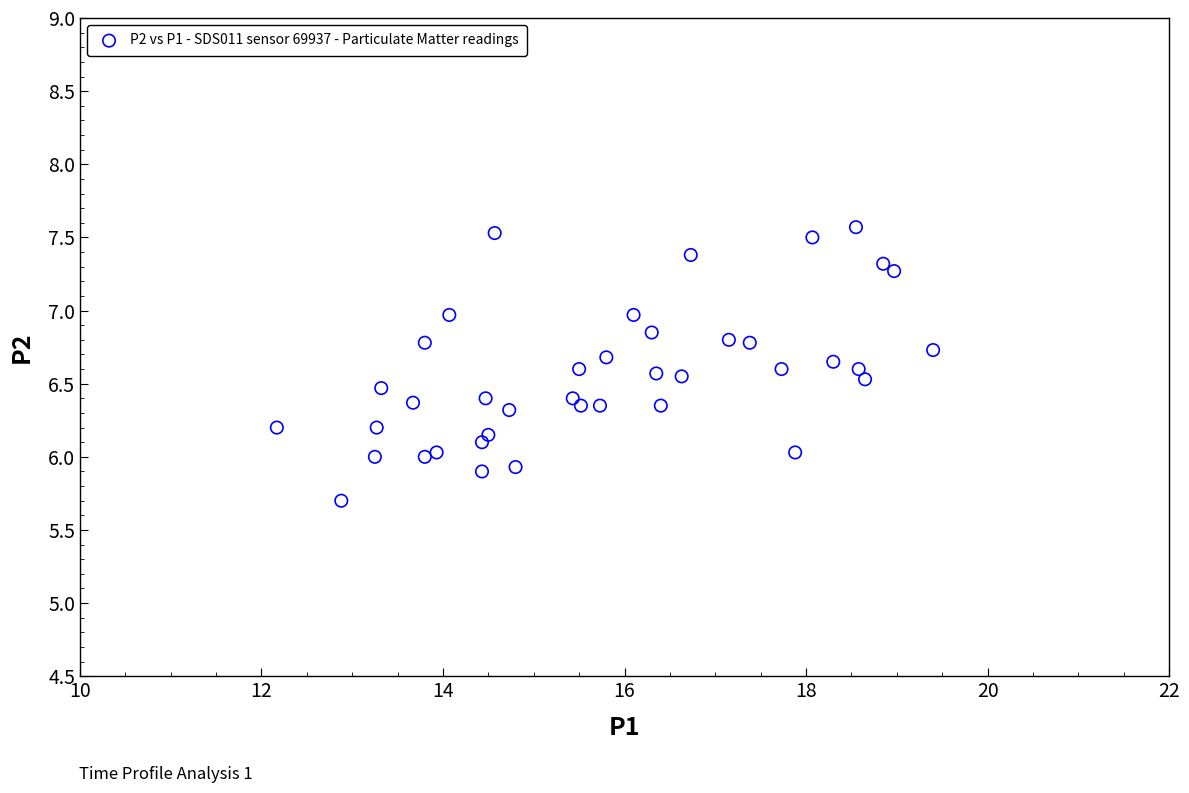

What is the range of X values (max minus min)?

7.2